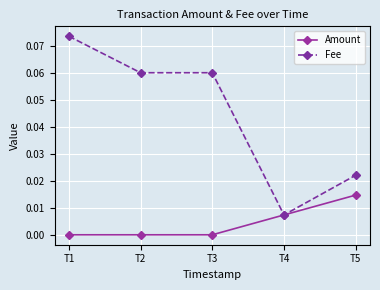

The value of Amount at T4 is 0.0. True or false?

True